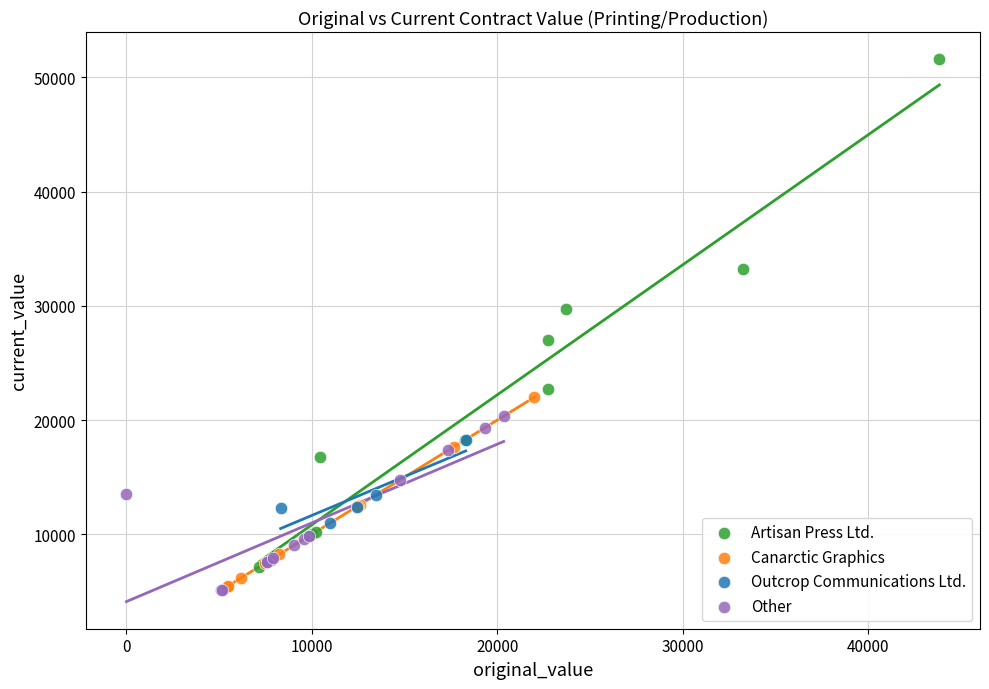

Which series reaches the maximum Y coordinate?

Artisan Press Ltd.